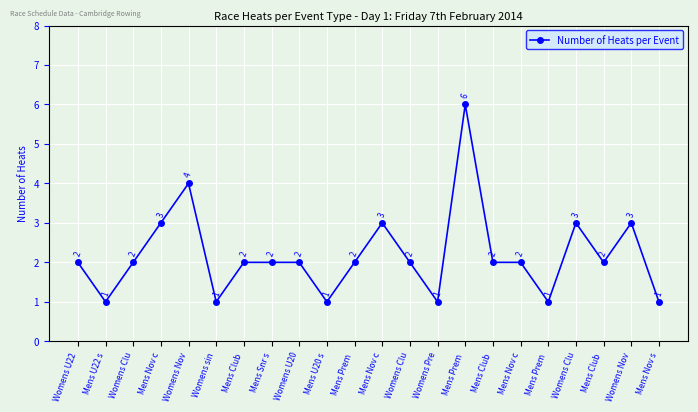

What value does the data have at Mens Prem ?

1